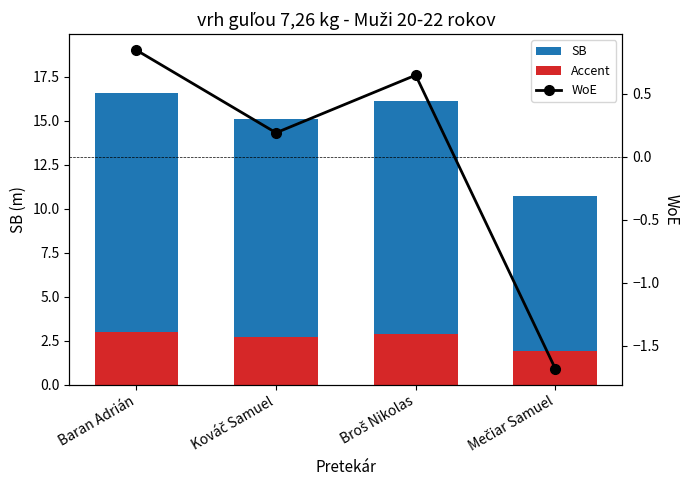

What is the highest value of the SB series?

16.6